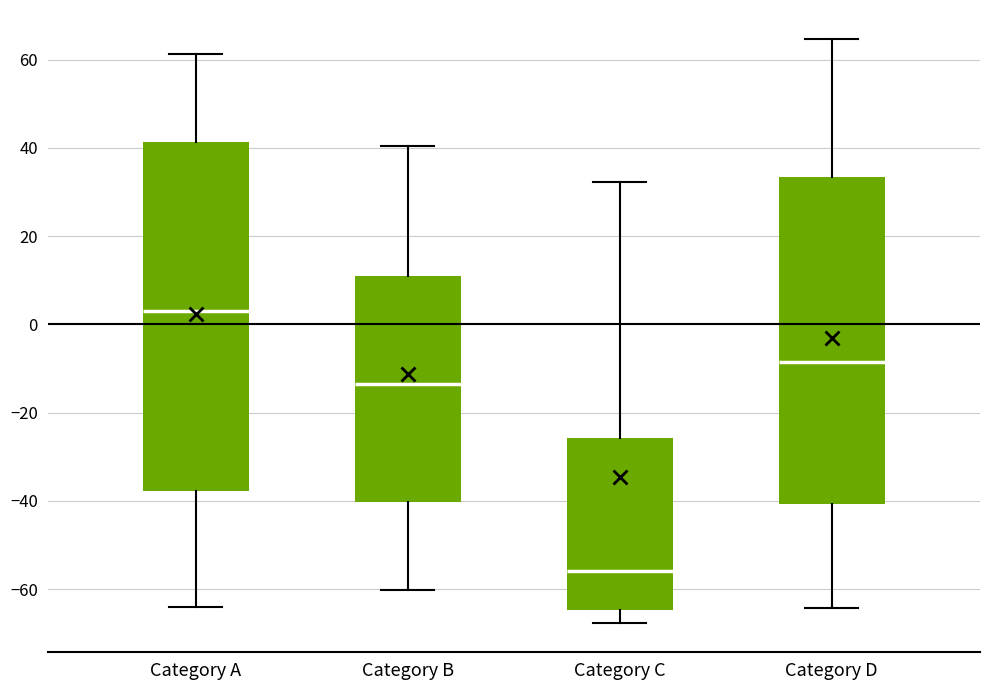

Which box has the highest median line?

Category A